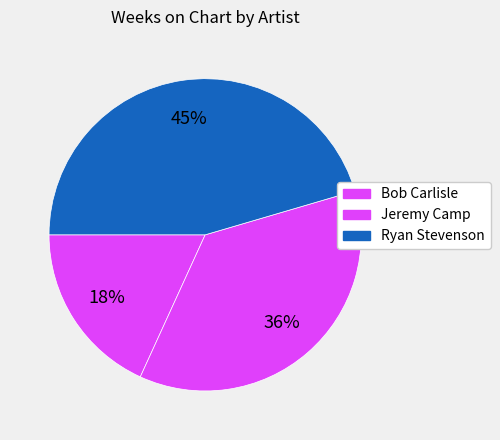

Is it true that Jeremy Camp is 25% of the pie?

False